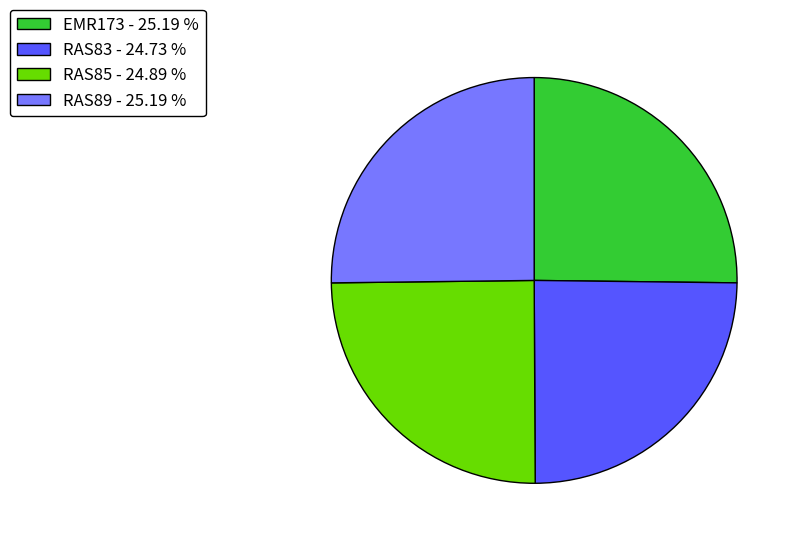

How many segments does this pie chart have?

4